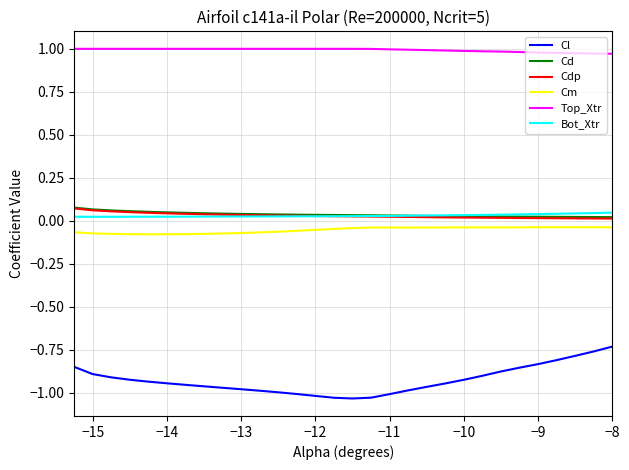

Which series has the largest total across all categories?

Top_Xtr